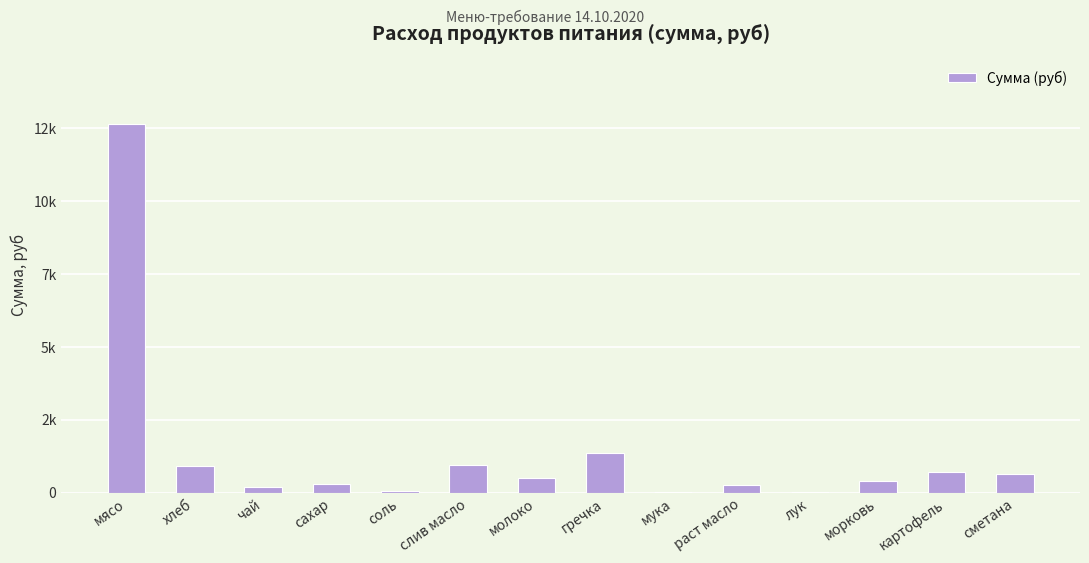

What is the value of the 2nd bar from the left?

907.7